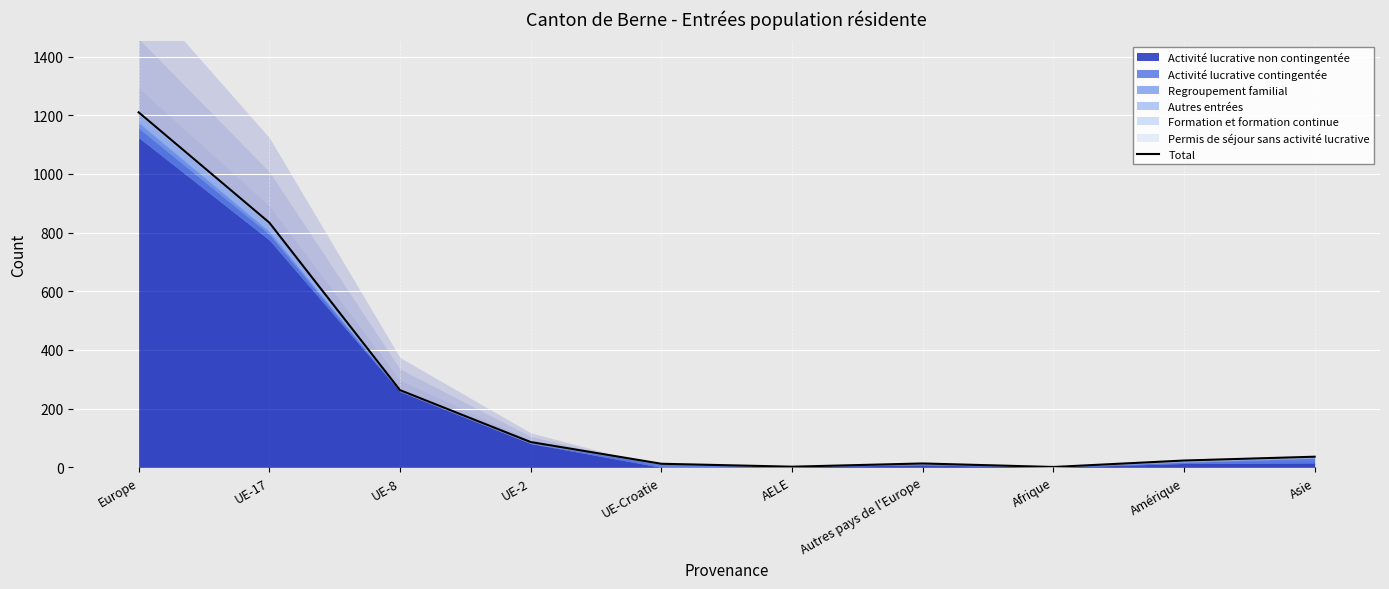

Is it true that the value at Autres pays de l'Europe is 18?

False